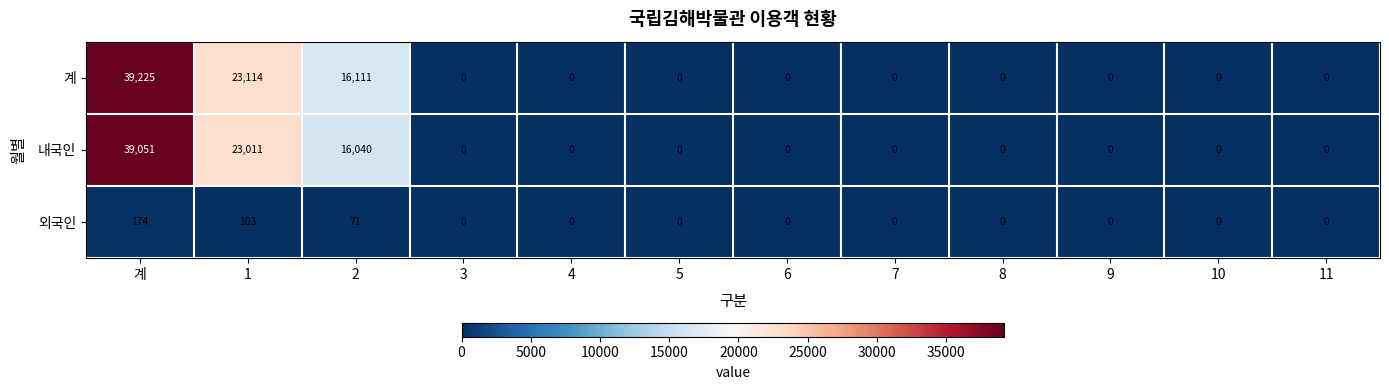

At how many categories does at least one series exceed 19361?

2